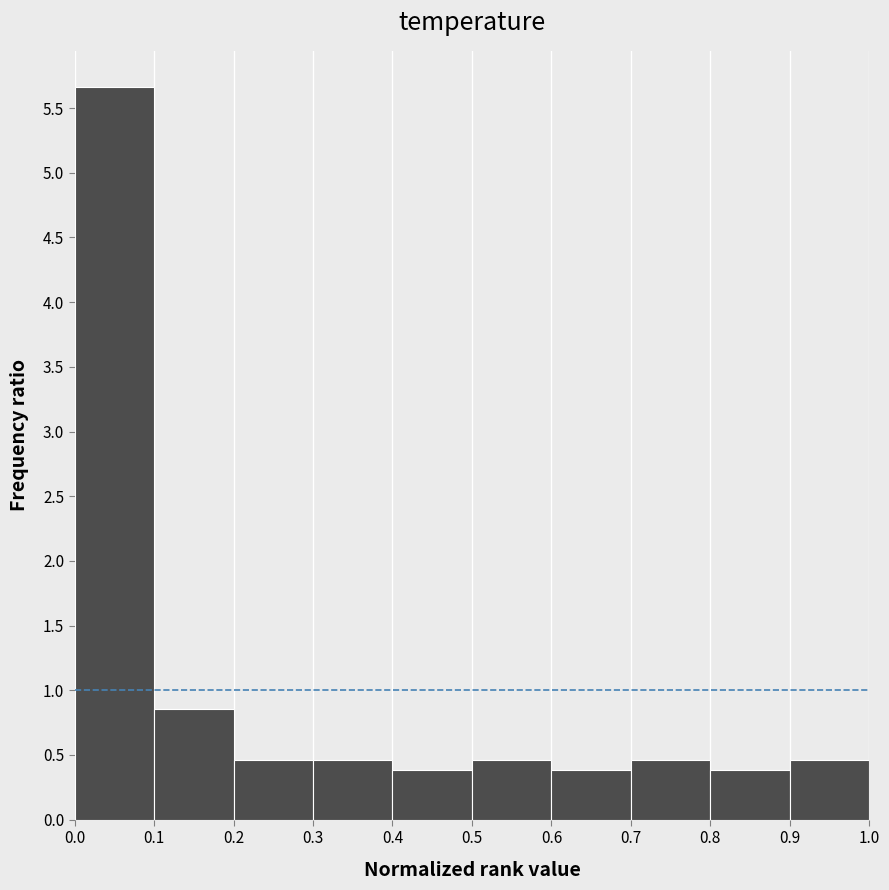

Reading left to right, list every bar in this chart as the range it spans on the x-axis followed by its height. The values are not printed on the chart, so give them approximately, as read against the axis.

0.0 to 0.1: 5.65
0.1 to 0.2: 0.85
0.2 to 0.3: 0.45
0.3 to 0.4: 0.45
0.4 to 0.5: 0.40
0.5 to 0.6: 0.45
0.6 to 0.7: 0.40
0.7 to 0.8: 0.45
0.8 to 0.9: 0.40
0.9 to 1.0: 0.45